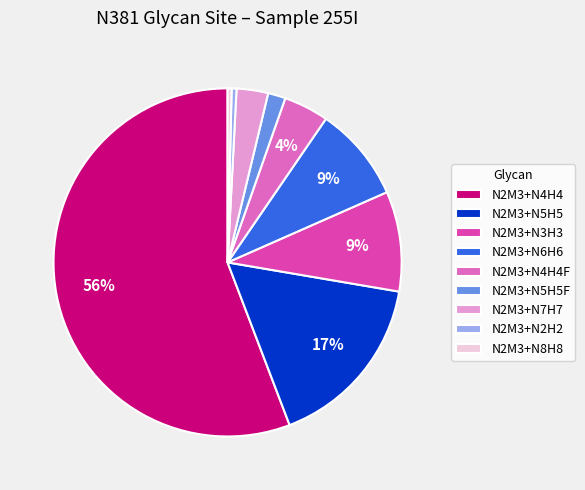

Which slice is the largest?

N2M3+N4H4